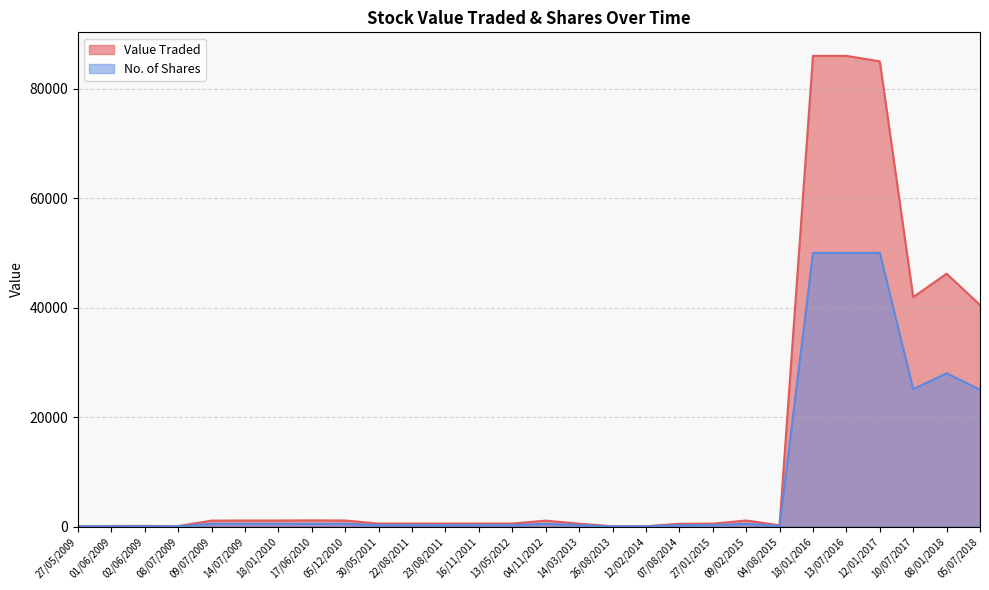

Reading left to right, extract all data points from this chart.

Value Traded: 27/05/2009=53	01/06/2009=105	02/06/2009=110	08/07/2009=88	09/07/2009=1080	14/07/2009=1100	18/01/2010=1100	17/06/2010=1125	05/12/2010=1100	30/05/2011=538	22/08/2011=543	23/08/2011=538	16/11/2011=550	13/05/2012=550	04/11/2012=1075	14/03/2013=525	26/08/2013=51	12/02/2014=51	07/08/2014=513	27/01/2015=525	09/02/2015=1100	04/08/2015=225	18/01/2016=86000	13/07/2016=86000	12/01/2017=85000	10/07/2017=41915	08/01/2018=46200	05/07/2018=40480
No. of Shares: 27/05/2009=25	01/06/2009=50	02/06/2009=50	08/07/2009=40	09/07/2009=500	14/07/2009=500	18/01/2010=500	17/06/2010=500	05/12/2010=500	30/05/2011=250	22/08/2011=250	23/08/2011=250	16/11/2011=250	13/05/2012=250	04/11/2012=500	14/03/2013=250	26/08/2013=25	12/02/2014=25	07/08/2014=250	27/01/2015=250	09/02/2015=500	04/08/2015=100	18/01/2016=50000	13/07/2016=50000	12/01/2017=50000	10/07/2017=25100	08/01/2018=28000	05/07/2018=25000